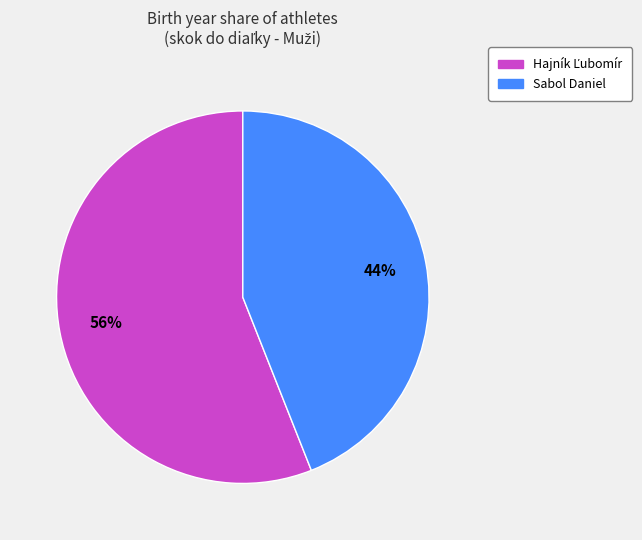

Is there any slice that represents more than half of the pie?

Yes